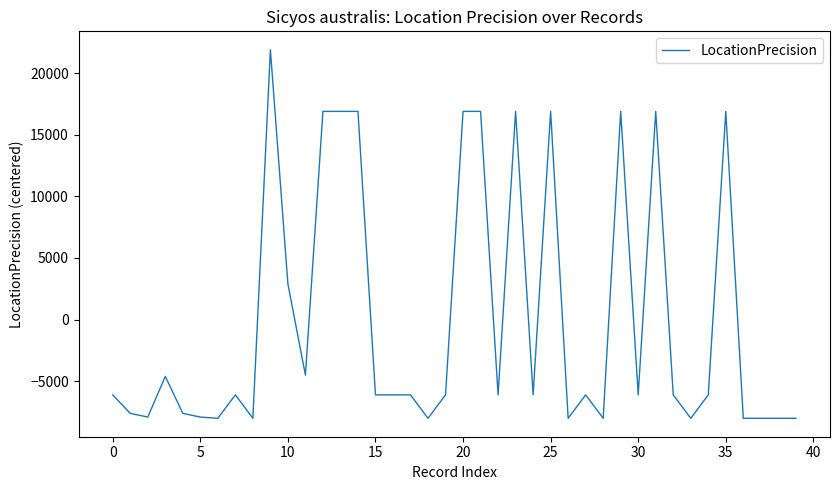

How many distinct data groups are displayed?

1